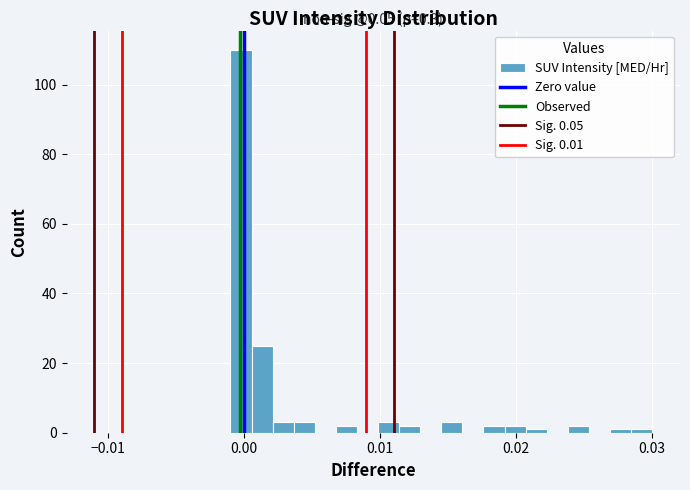

Read against the x-axis, roughly where is the centre of the tallest bar?

0.000